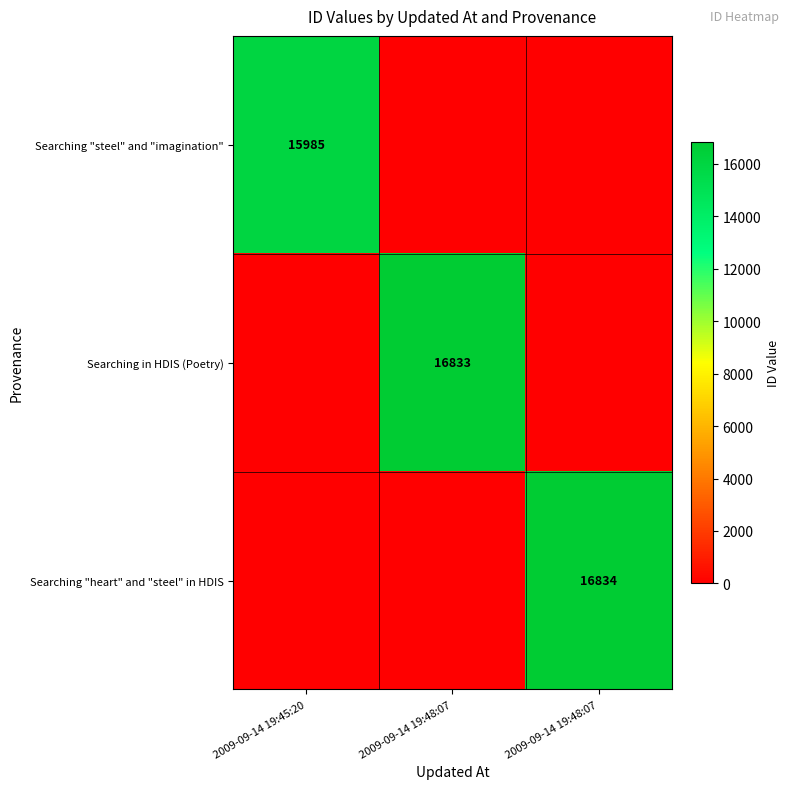

Is the value of Searching in HDIS (Poetry) at 2009-09-14 19:48:07 greater than the value of Searching "heart" and "steel" in HDIS at 2009-09-14 19:48:07?

Yes